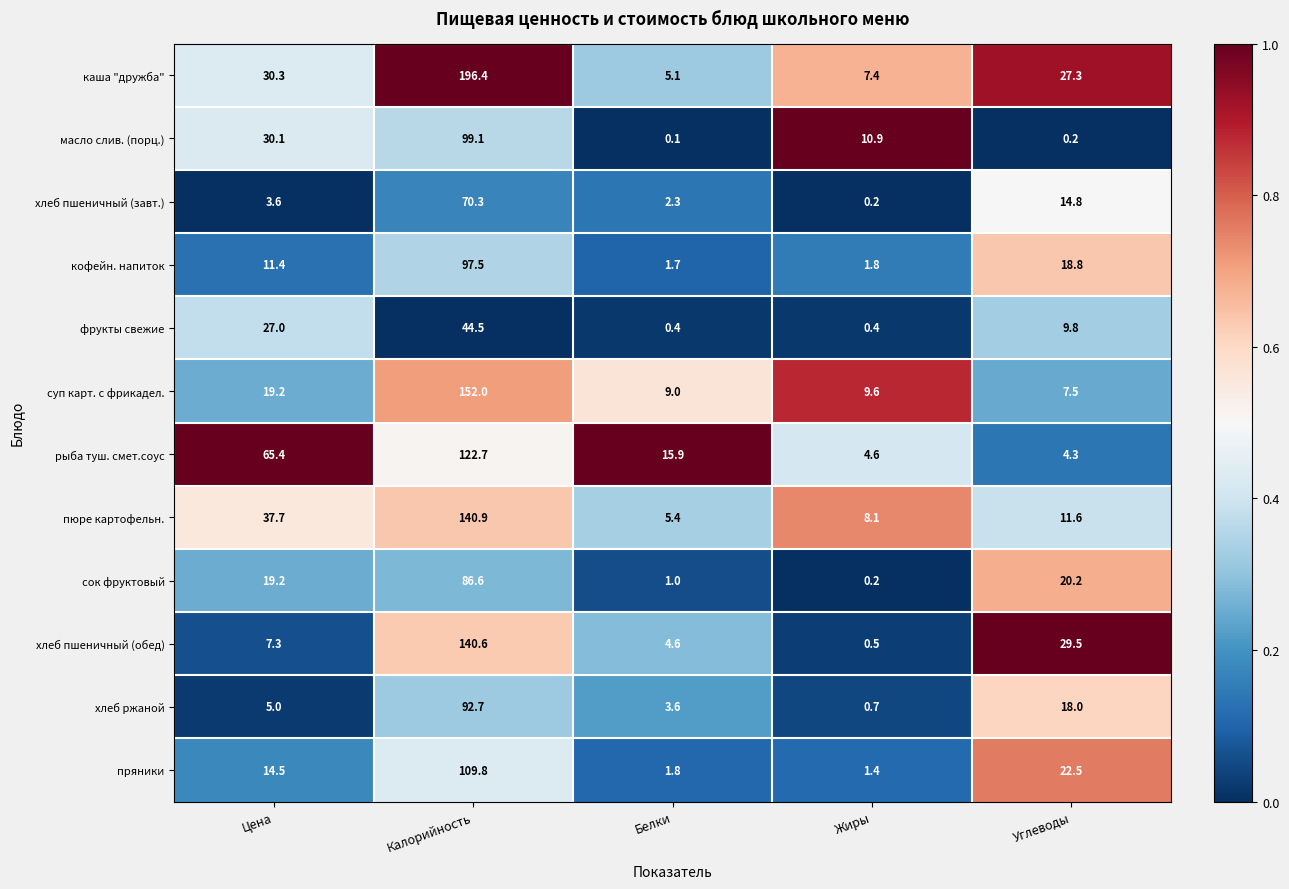

What is the spread (max minus min) of values at Цена?

61.8